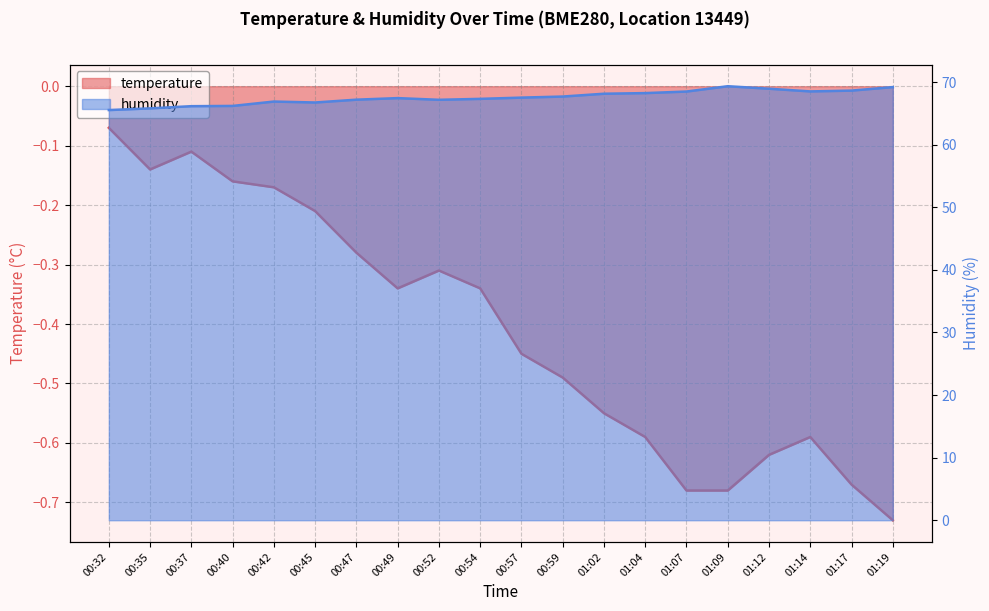

What is the spread (max minus min) of values at 00:42?

67.1